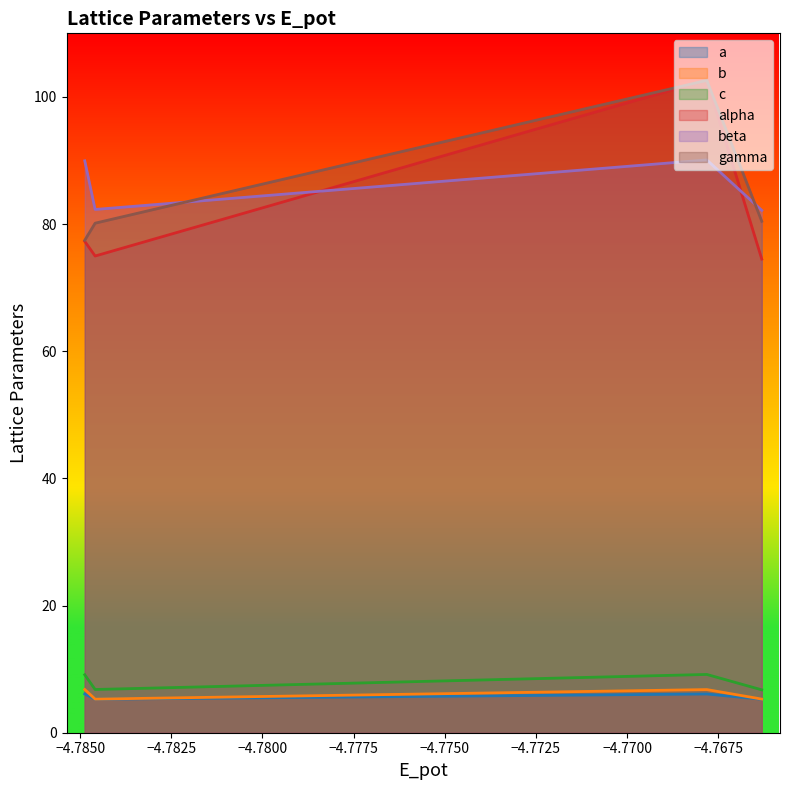

Which series has the largest range (max minus min)?

alpha